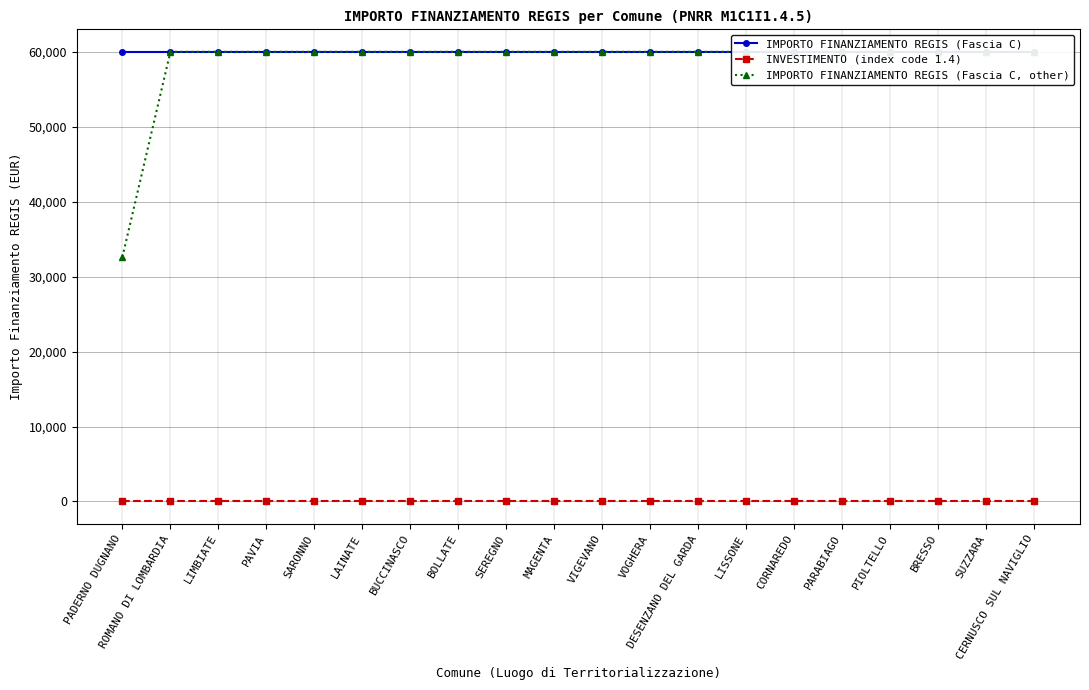

Which label corresponds to the largest value in the chart?

PADERNO DUGNANO